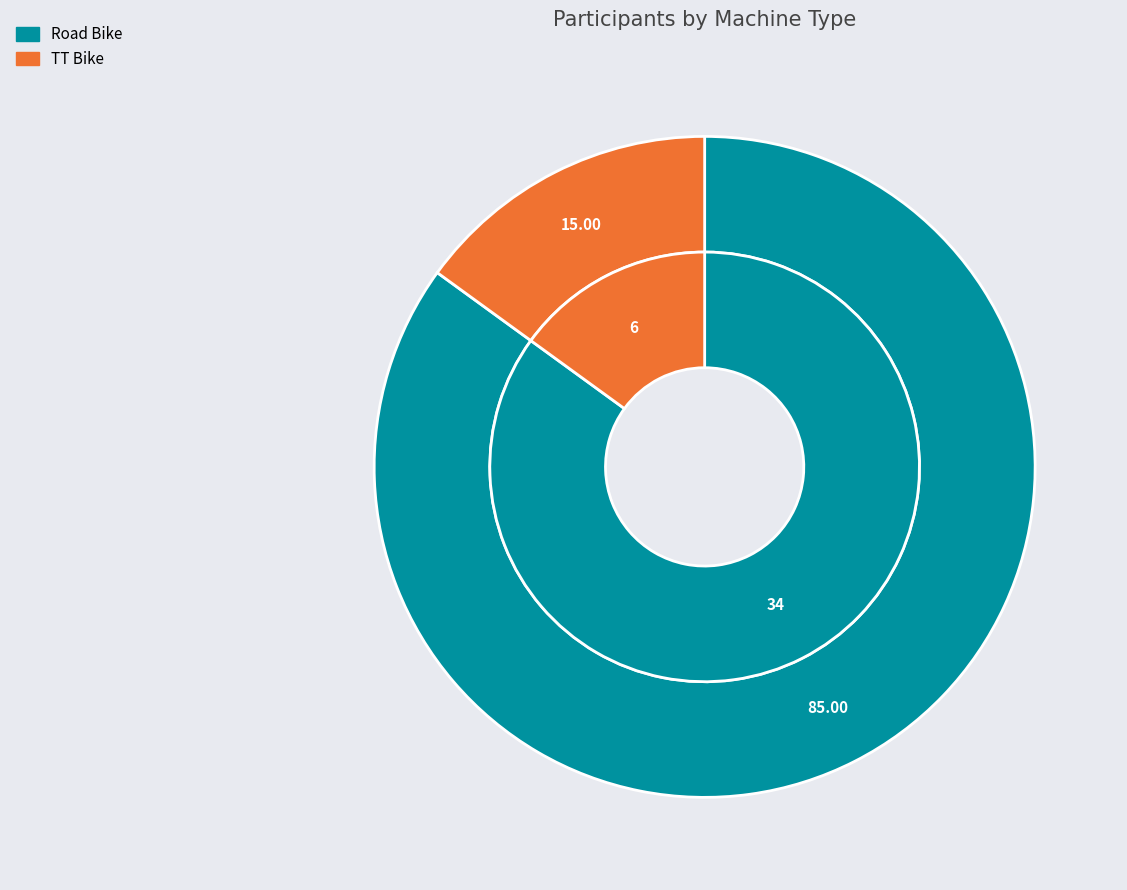

Which slice is the smallest?

TT Bike